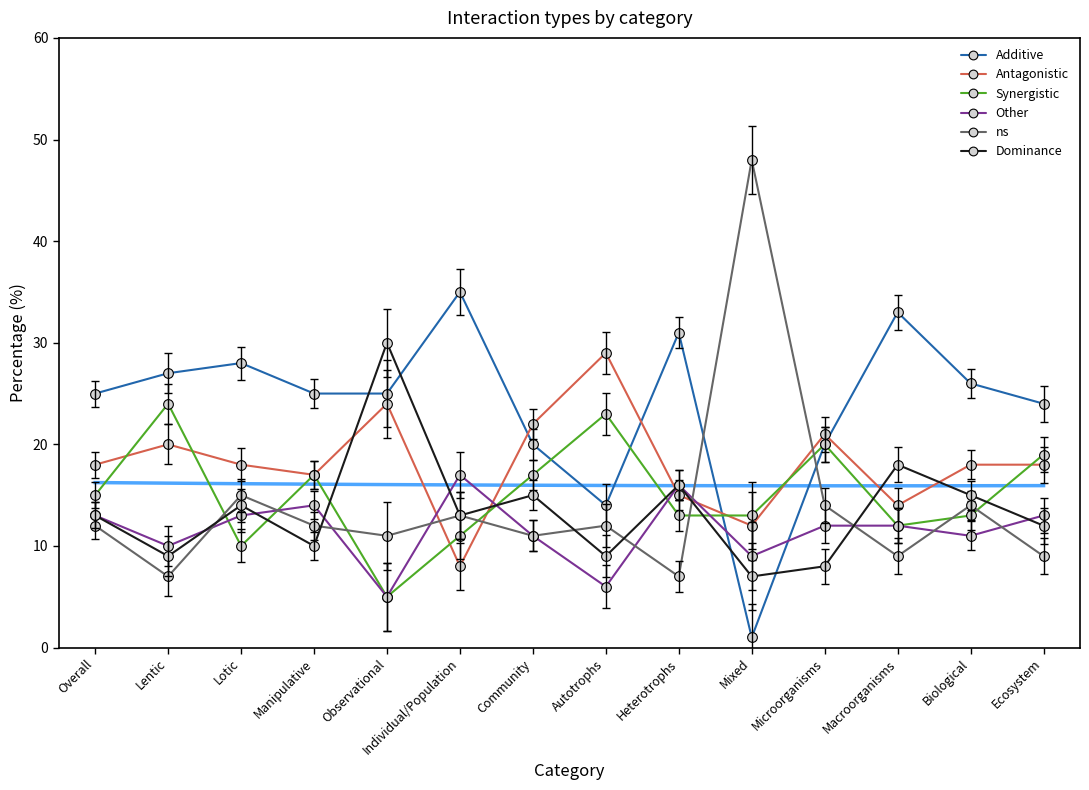

Reading left to right, list all the values displayed in this chart.

Additive: Overall=25	Lentic=27	Lotic=28	Manipulative=25	Observational=25	Individual/Population=35	Community=20	Autotrophs=14	Heterotrophs=31	Mixed=1	Microorganisms=20	Macroorganisms=33	Biological=26	Ecosystem=24
Antagonistic: Overall=18	Lentic=20	Lotic=18	Manipulative=17	Observational=24	Individual/Population=8	Community=22	Autotrophs=29	Heterotrophs=15	Mixed=12	Microorganisms=21	Macroorganisms=14	Biological=18	Ecosystem=18
Synergistic: Overall=15	Lentic=24	Lotic=10	Manipulative=17	Observational=5	Individual/Population=11	Community=17	Autotrophs=23	Heterotrophs=13	Mixed=13	Microorganisms=20	Macroorganisms=12	Biological=13	Ecosystem=19
Other: Overall=13	Lentic=10	Lotic=13	Manipulative=14	Observational=5	Individual/Population=17	Community=11	Autotrophs=6	Heterotrophs=16	Mixed=9	Microorganisms=12	Macroorganisms=12	Biological=11	Ecosystem=13
ns: Overall=12	Lentic=7	Lotic=15	Manipulative=12	Observational=11	Individual/Population=13	Community=11	Autotrophs=12	Heterotrophs=7	Mixed=48	Microorganisms=14	Macroorganisms=9	Biological=14	Ecosystem=9
Dominance: Overall=13	Lentic=9	Lotic=14	Manipulative=10	Observational=30	Individual/Population=13	Community=15	Autotrophs=9	Heterotrophs=16	Mixed=7	Microorganisms=8	Macroorganisms=18	Biological=15	Ecosystem=12